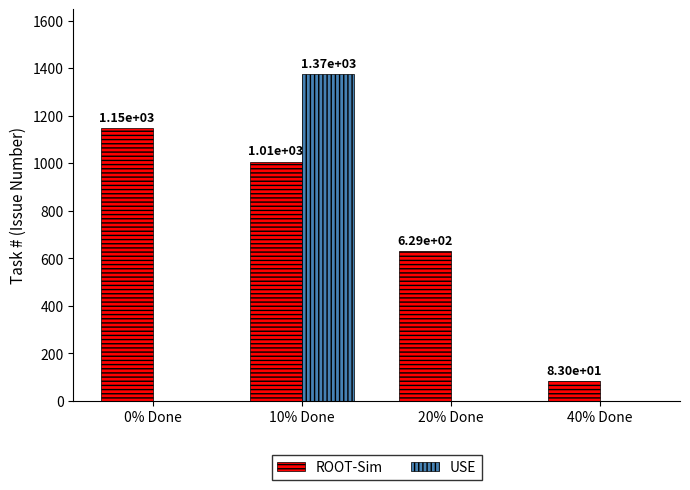

What is the maximum value for ROOT-Sim?

1146